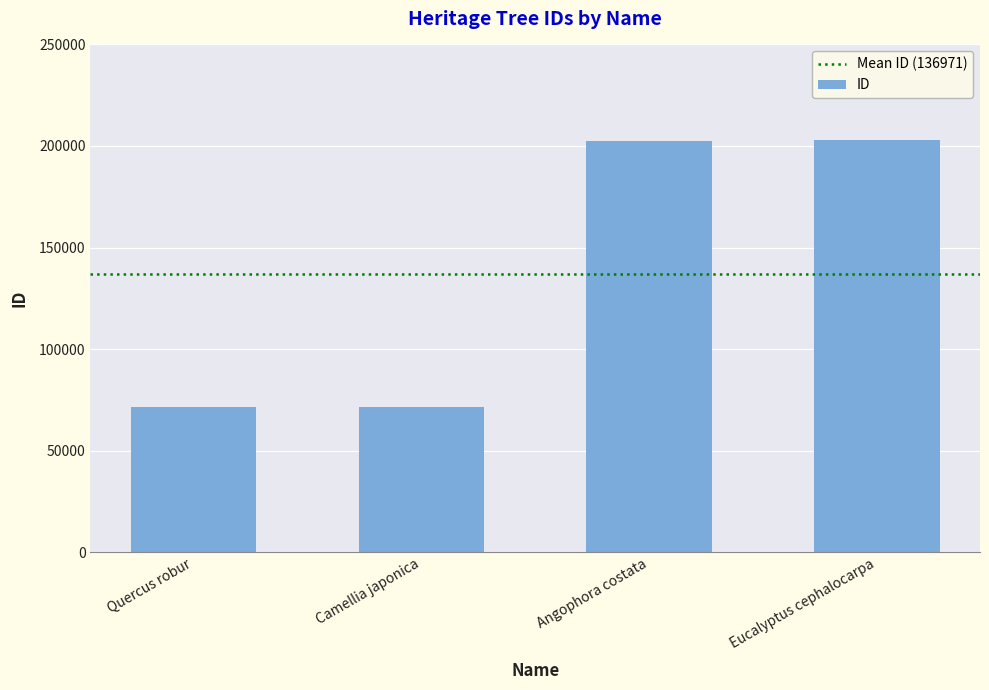

How many bars are there in total?

4